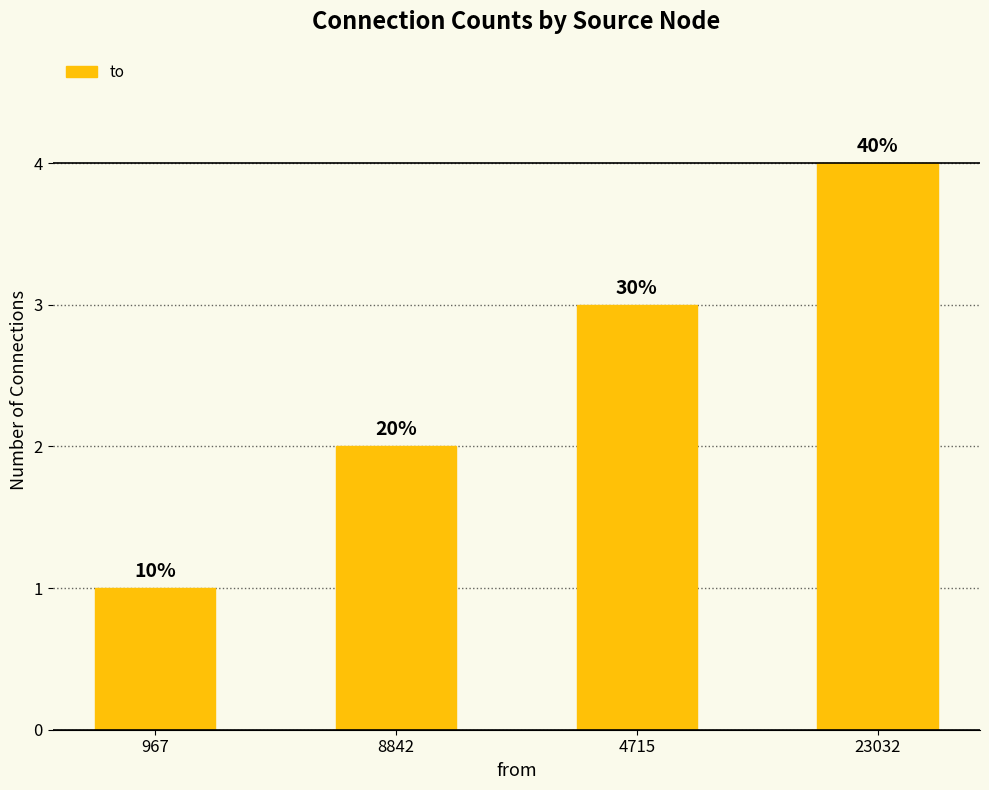

List the labels in order of value, smallest first.

967, 8842, 4715, 23032